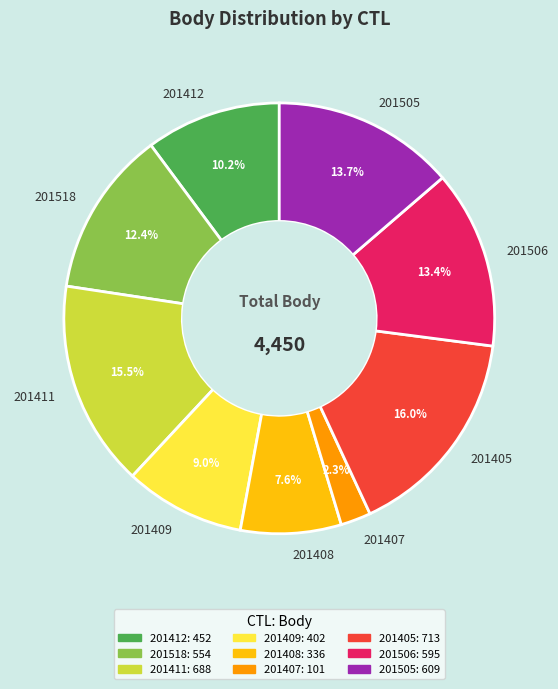

Which slice is the smallest?

201407